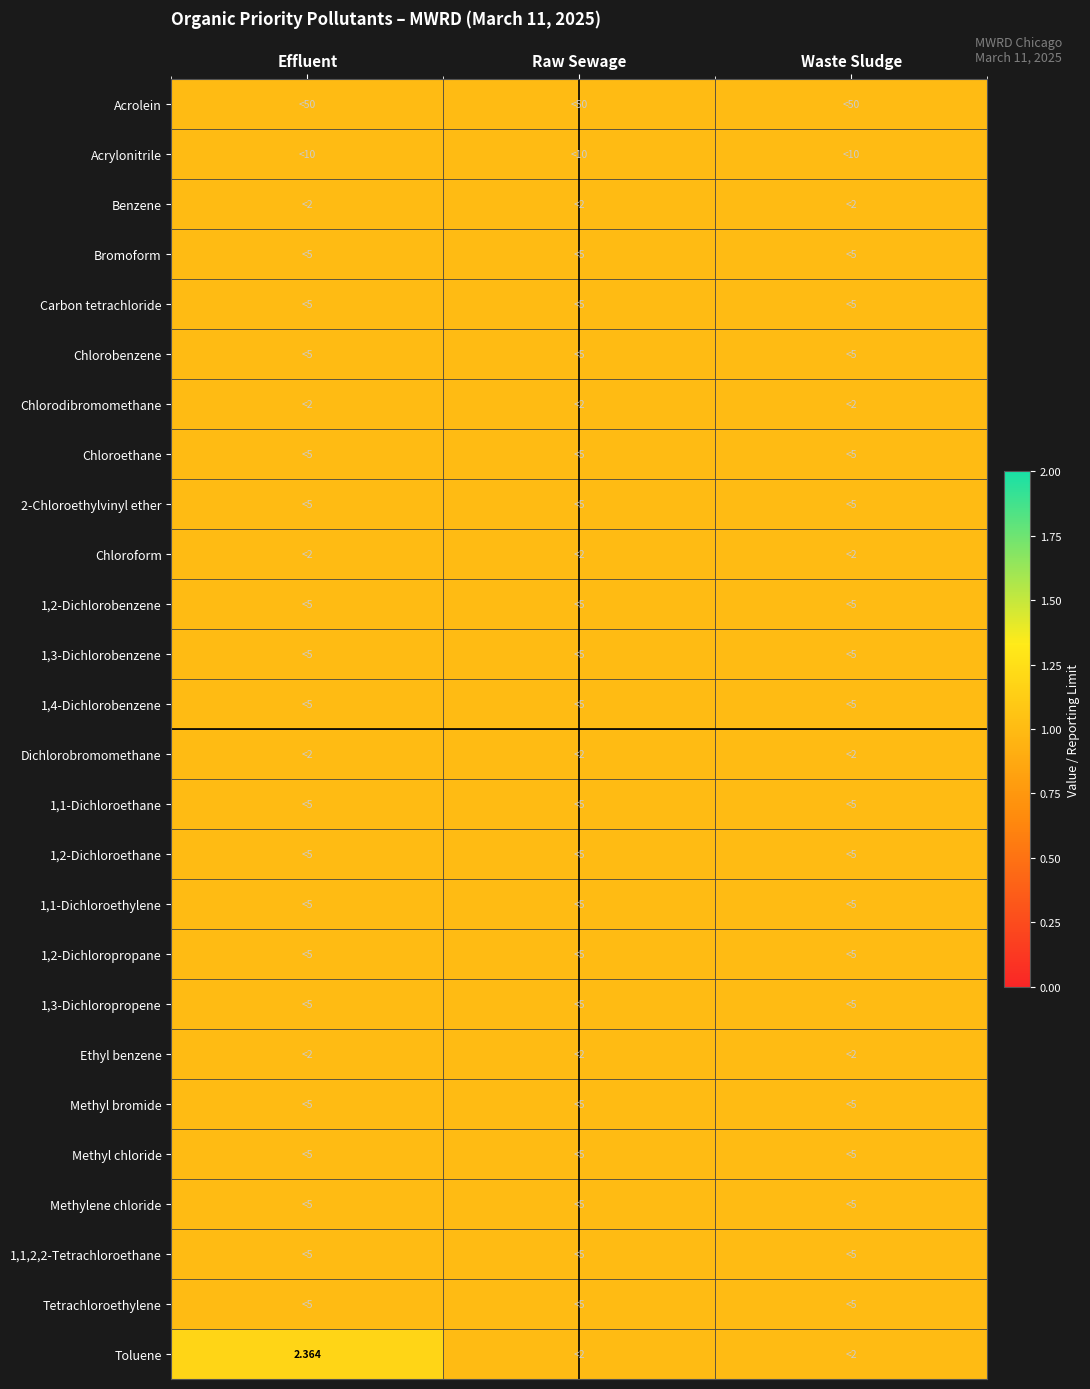

The Bromoform series shows 1.7 at Waste Sludge. True or false?

False